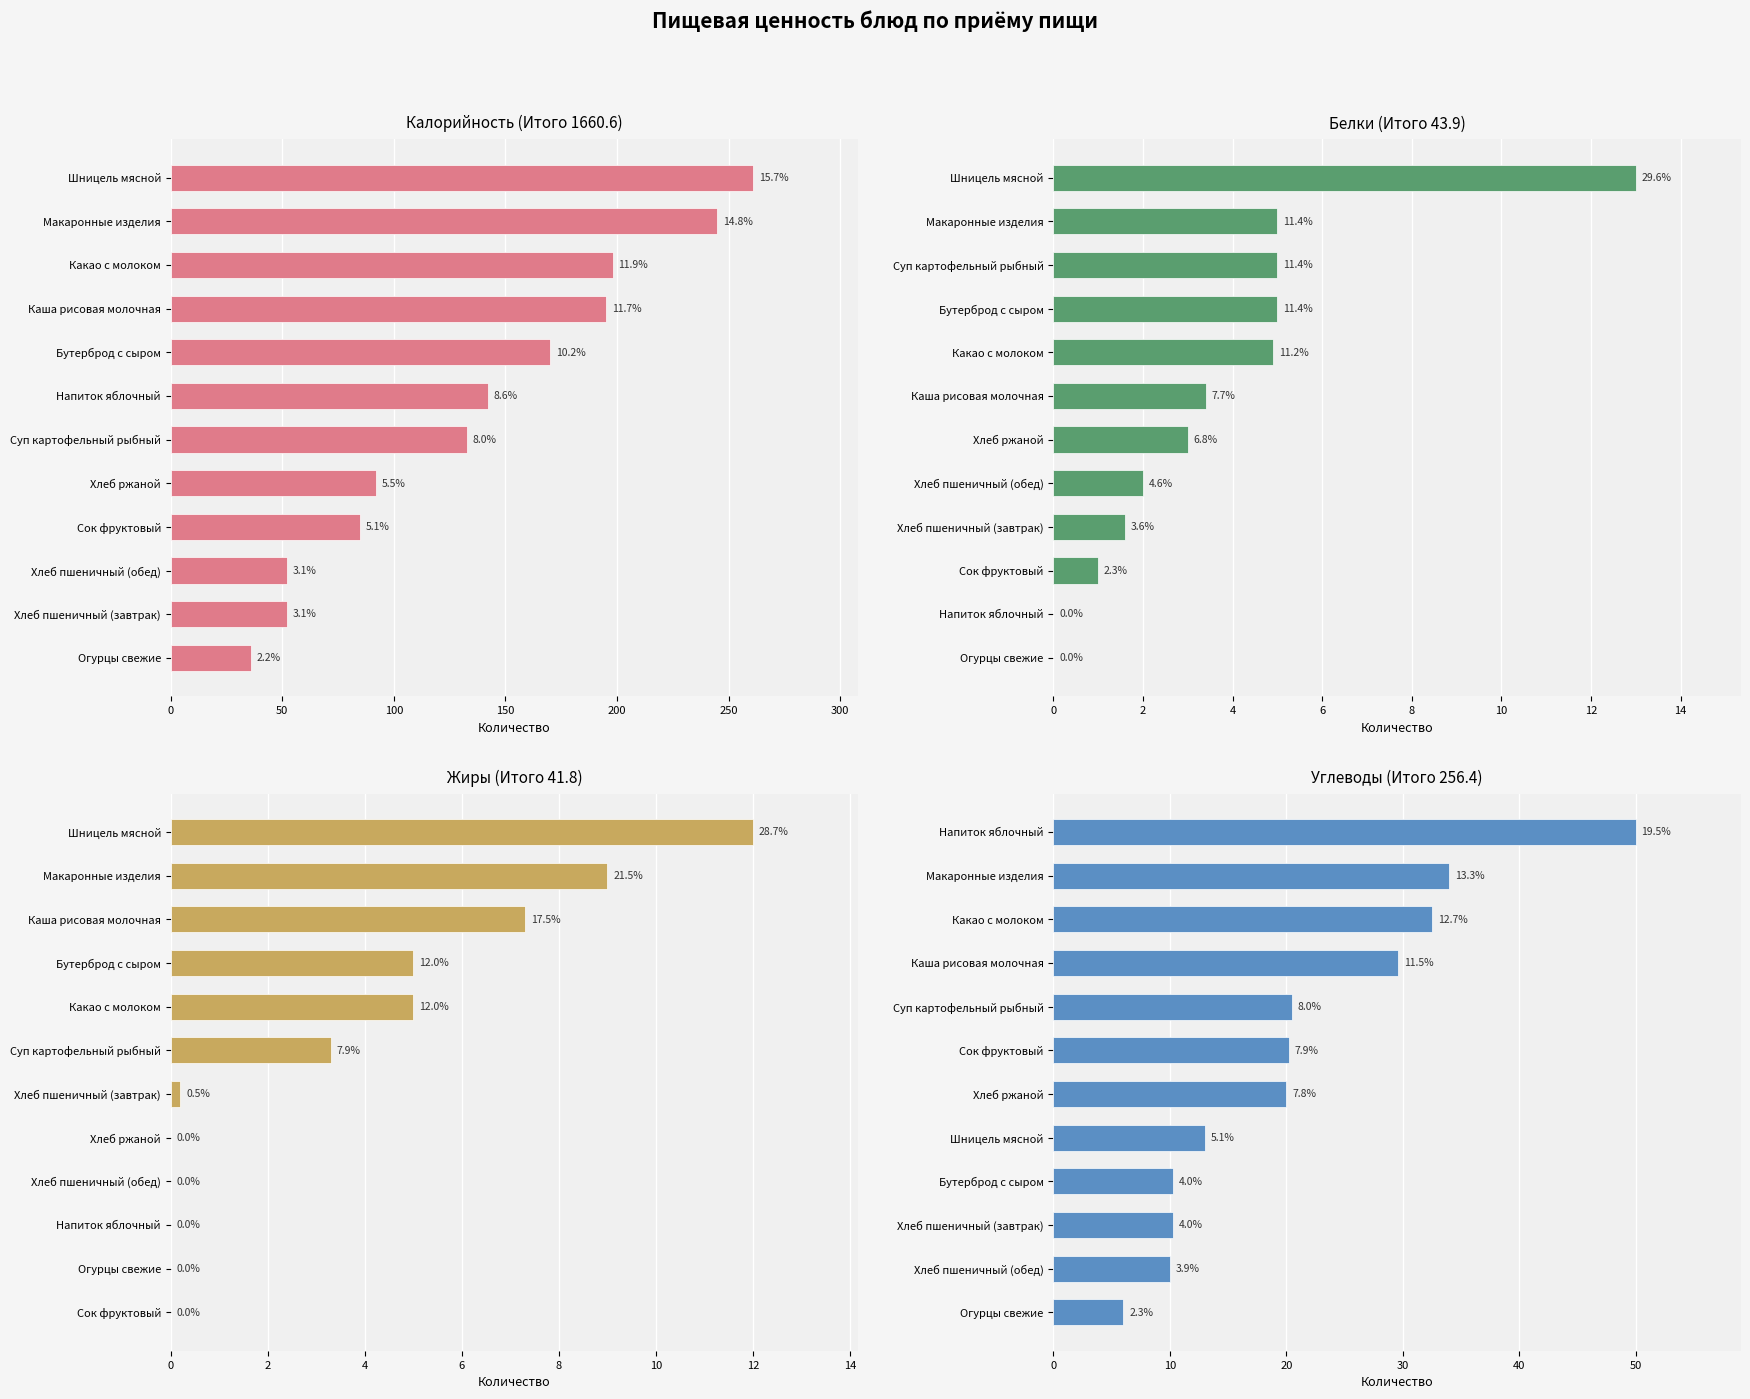

Which series changed the most between 0 and 250?

Калорийность